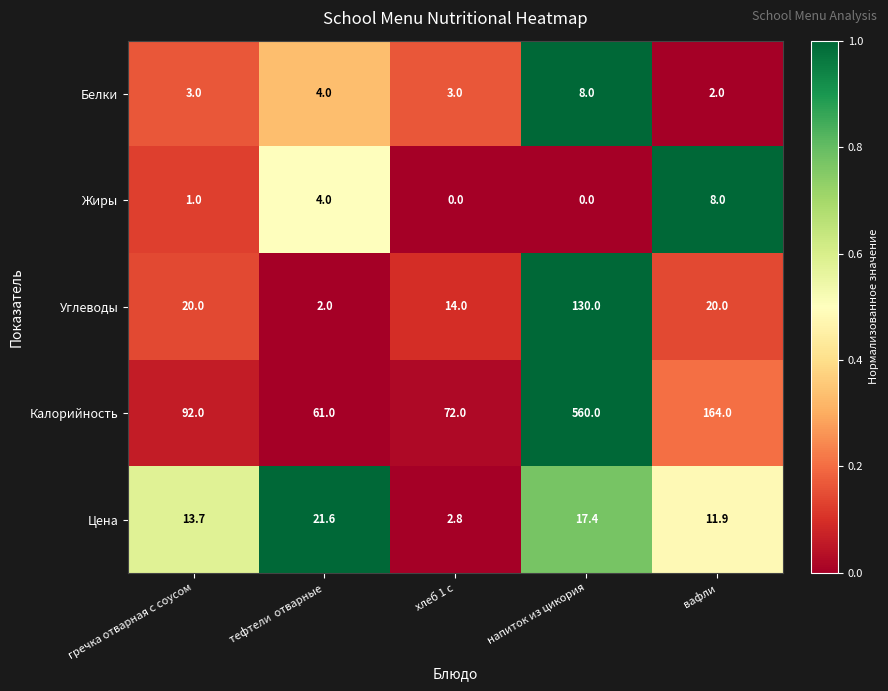

Which series has the largest range (max minus min)?

Калорийность